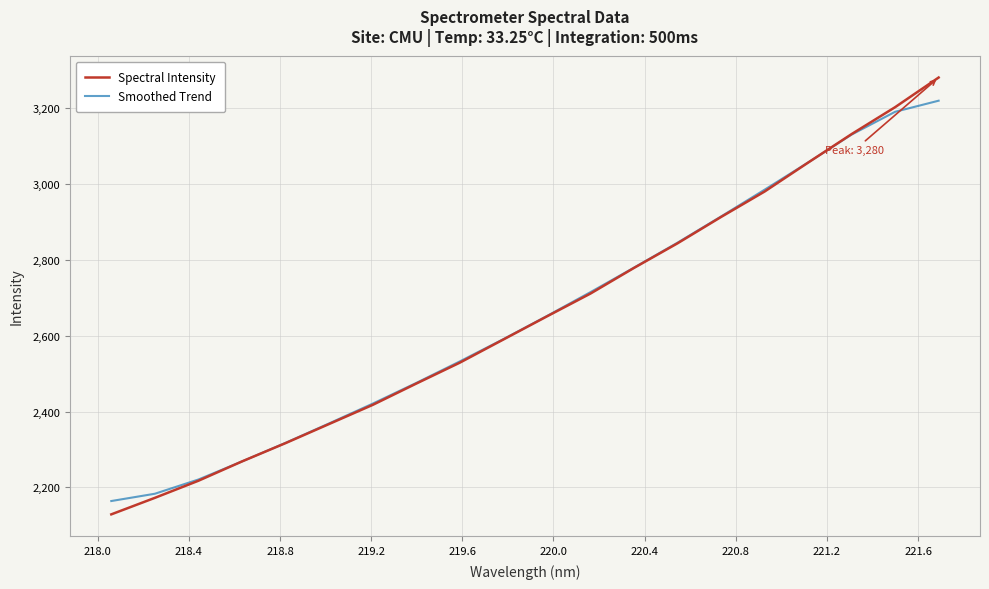

Which series has the widest spread of values?

Spectral Intensity